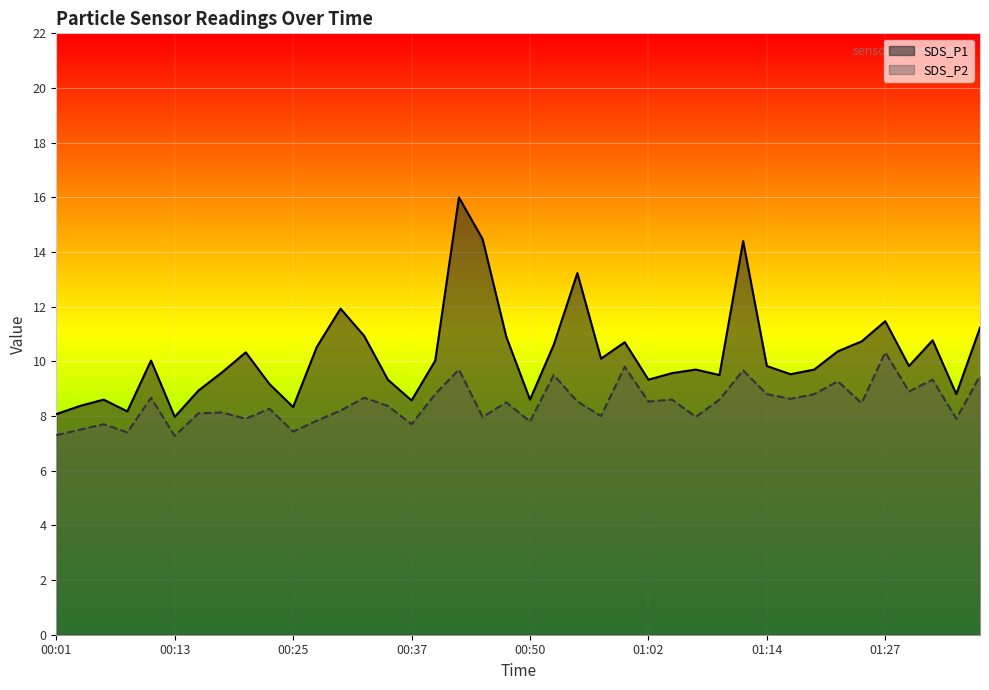

At which category does the chart reach its minimum across all series?

00:13